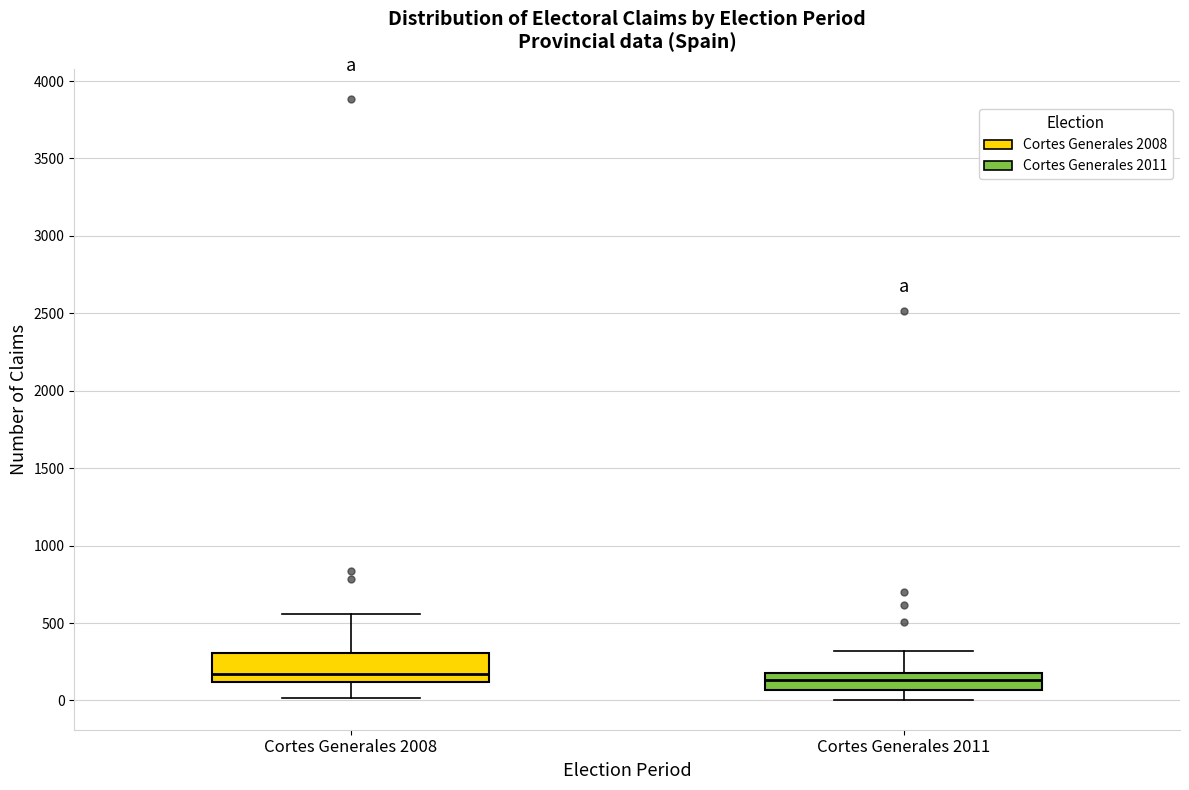

Reading left to right, read every box against the y-axis: the position of its median line, the range the box covers, and the ends of its whiskers. The values are not printed on the chart, so give them approximately, as read against the axis.

Cortes Generales 2008: median 150, box 100 to 300, whiskers 0 to 550
Cortes Generales 2011: median 150, box 50 to 200, whiskers 0 to 300